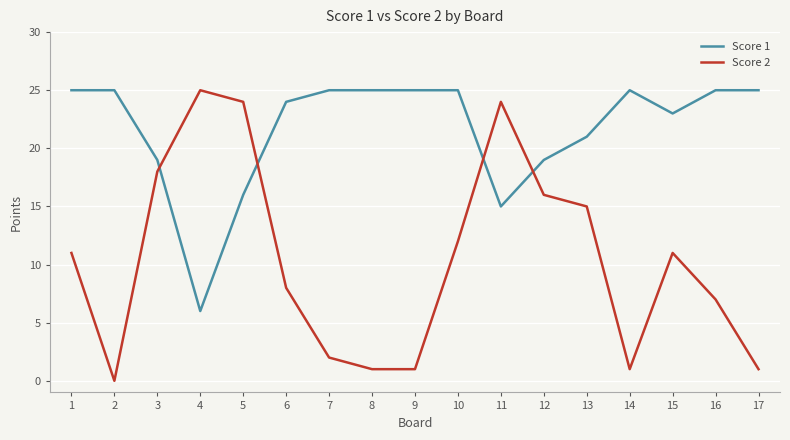

At 1, list the series in order from largest to smallest.

Score 1, Score 2